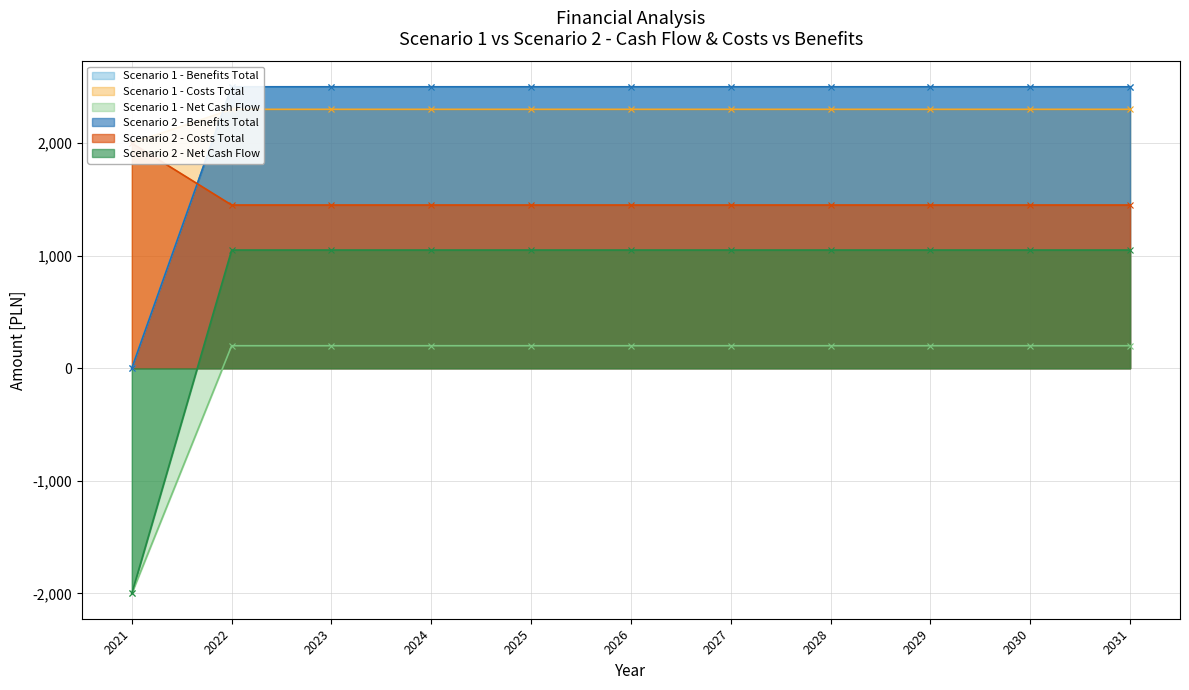

At which label does Scenario 2 - Benefits Total reach its peak?

2022